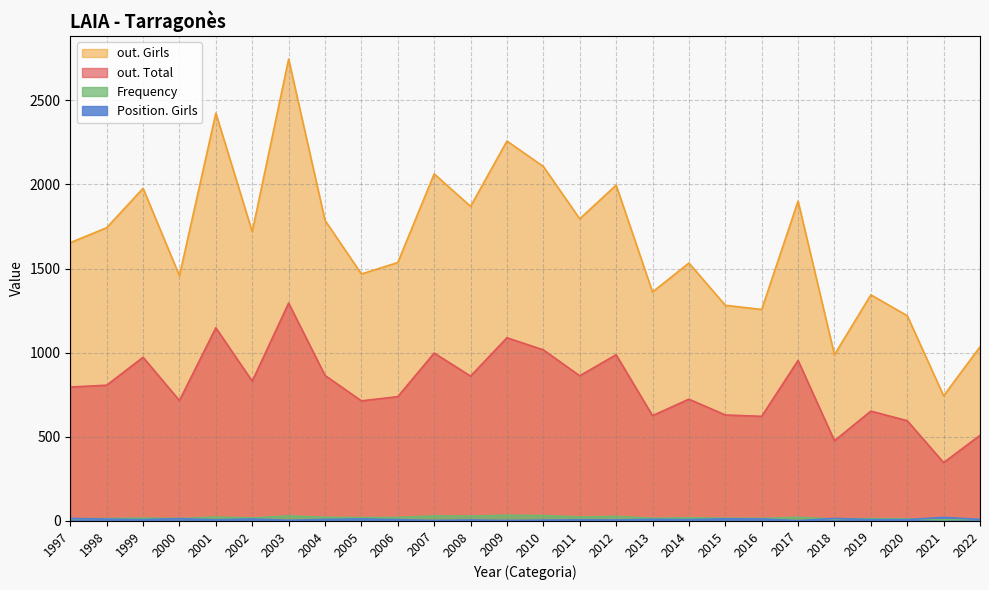

What is the highest value of the out. Girls series?

2745